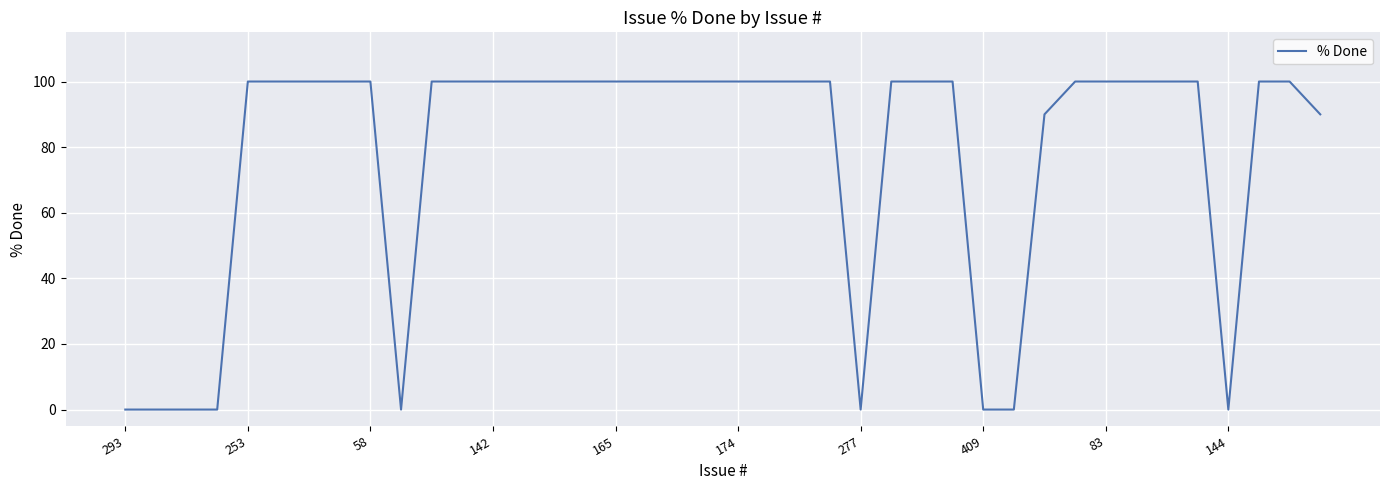

What is the greatest value displayed?

100